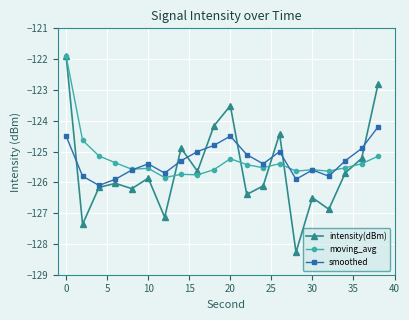

What is the value of the moving_avg point at the 14th from the left?

-125.4